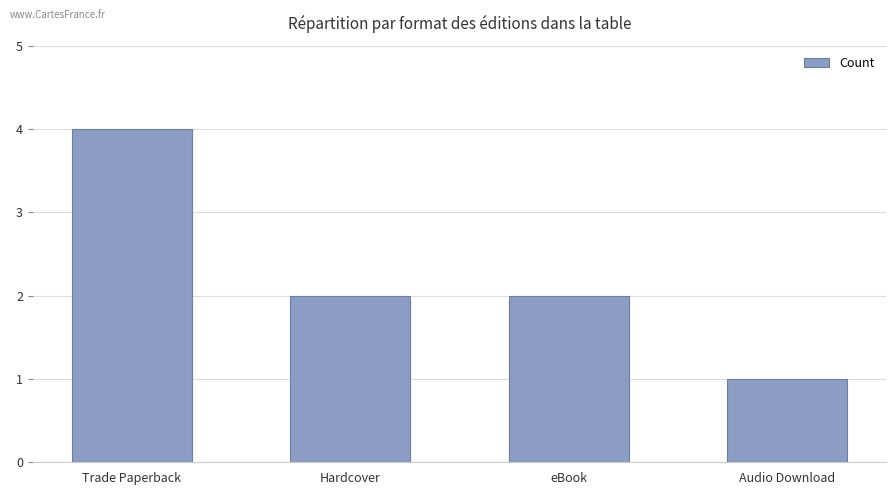

The value at Trade Paperback is 4. True or false?

True